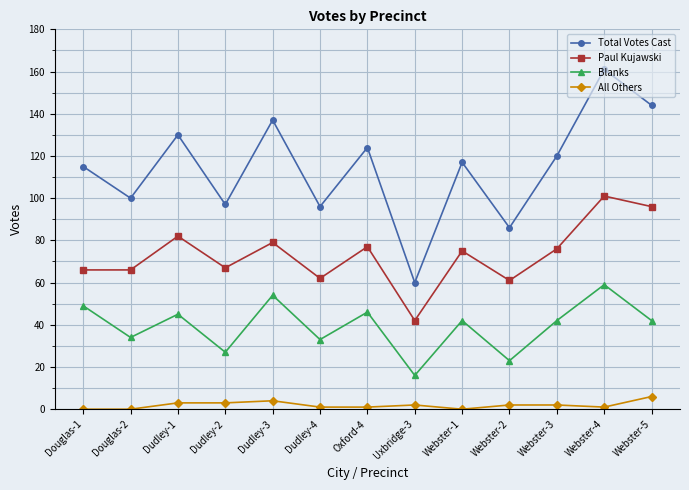

What is the difference between the Total Votes Cast values at Oxford-4 and Webster-5?

20